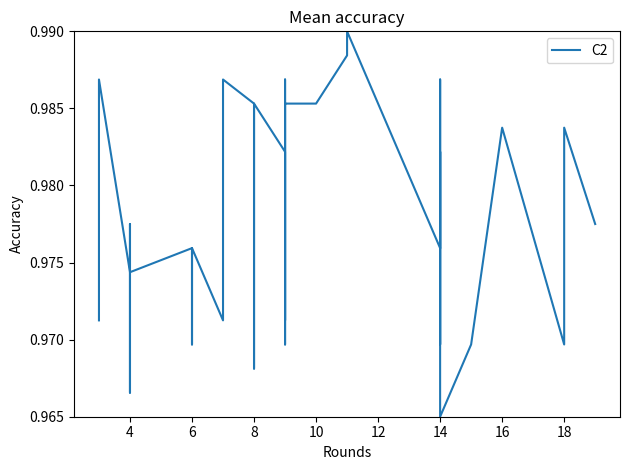

How many data points does each series have?

40